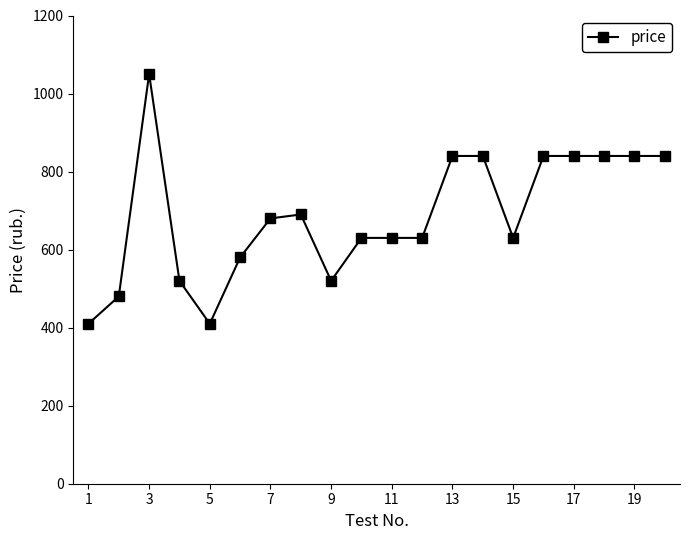

True or false: there are more than 0 points higher than both neighbors.

True